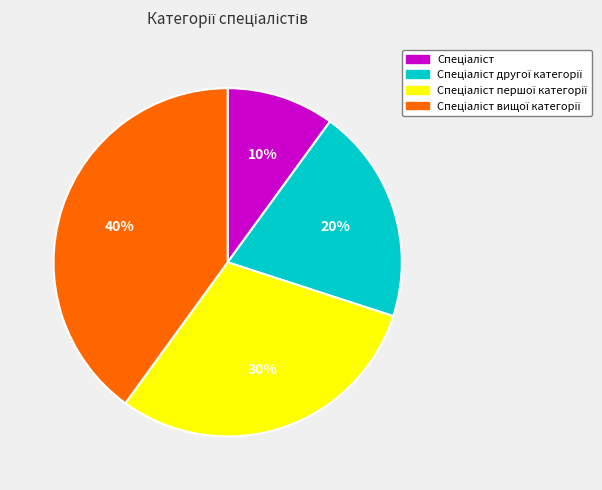

Does any single category account for the majority?

No